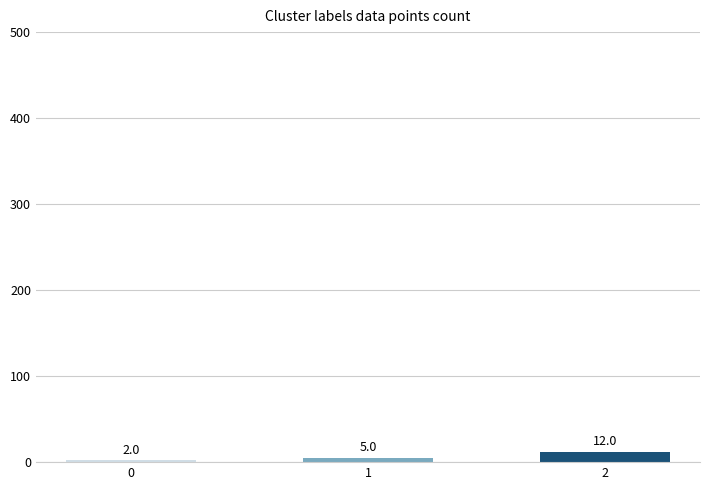

Count the number of categories in the chart.

3